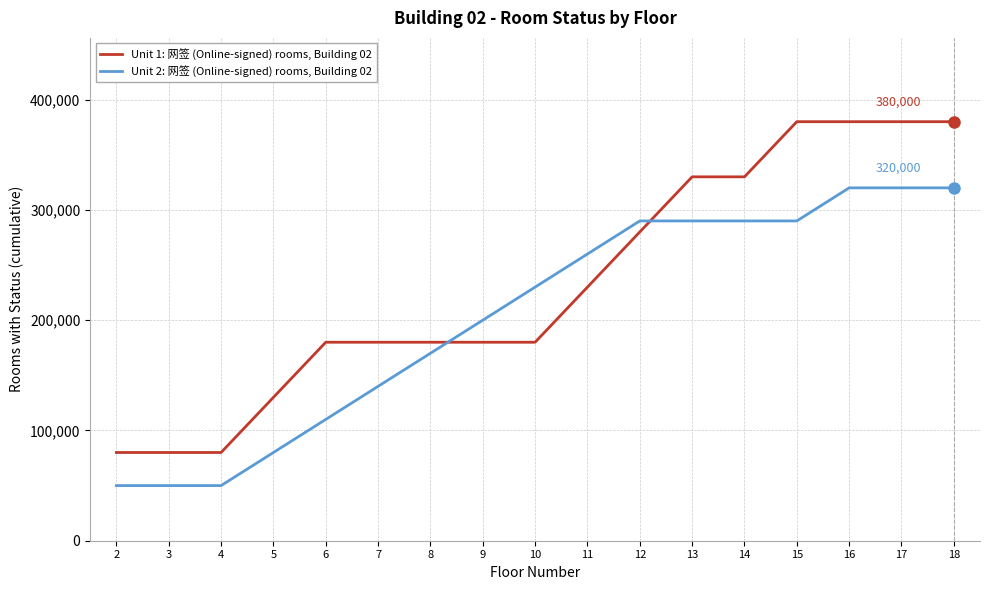

Rank the series at 8 from highest to lowest value.

Unit 1: 网签 (Online-signed) rooms, Building 02, Unit 2: 网签 (Online-signed) rooms, Building 02